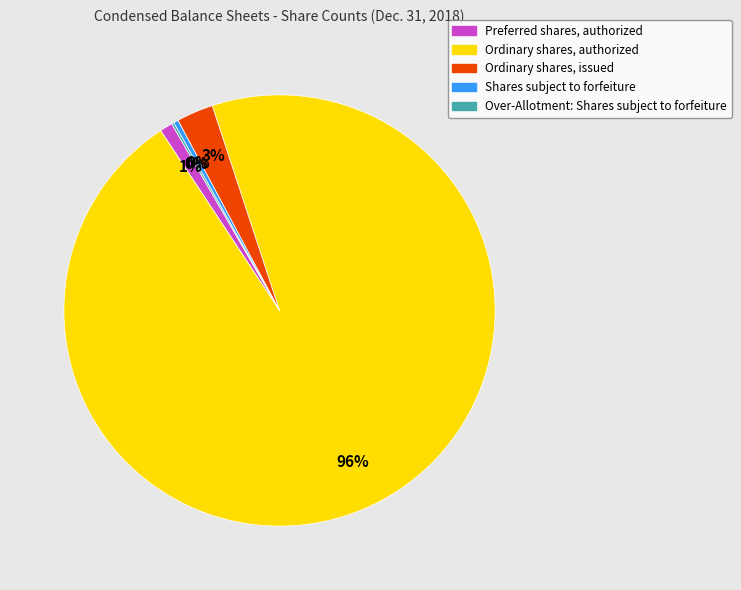

Between Ordinary shares, authorized and Ordinary shares, issued, which is larger?

Ordinary shares, authorized